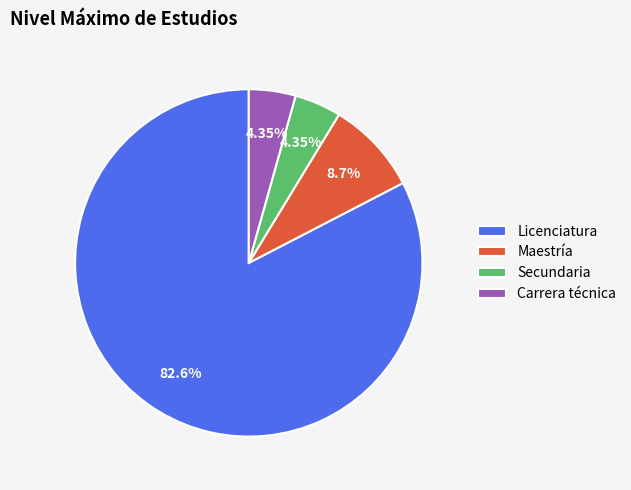

How many segments does this pie chart have?

4